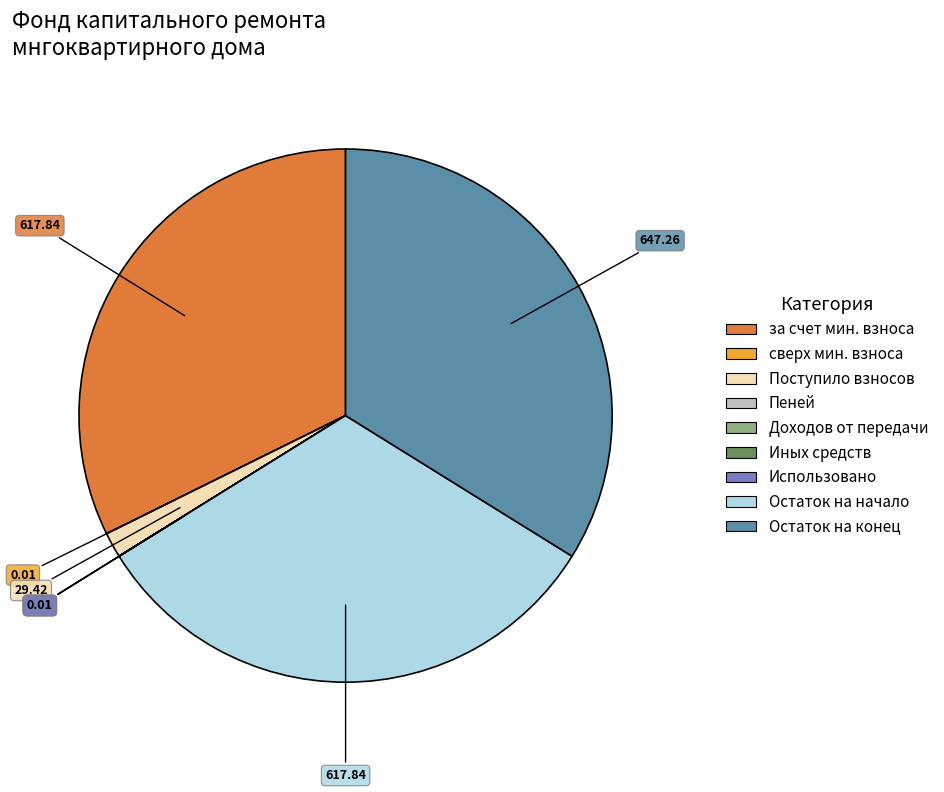

Is there a majority slice in this chart?

No